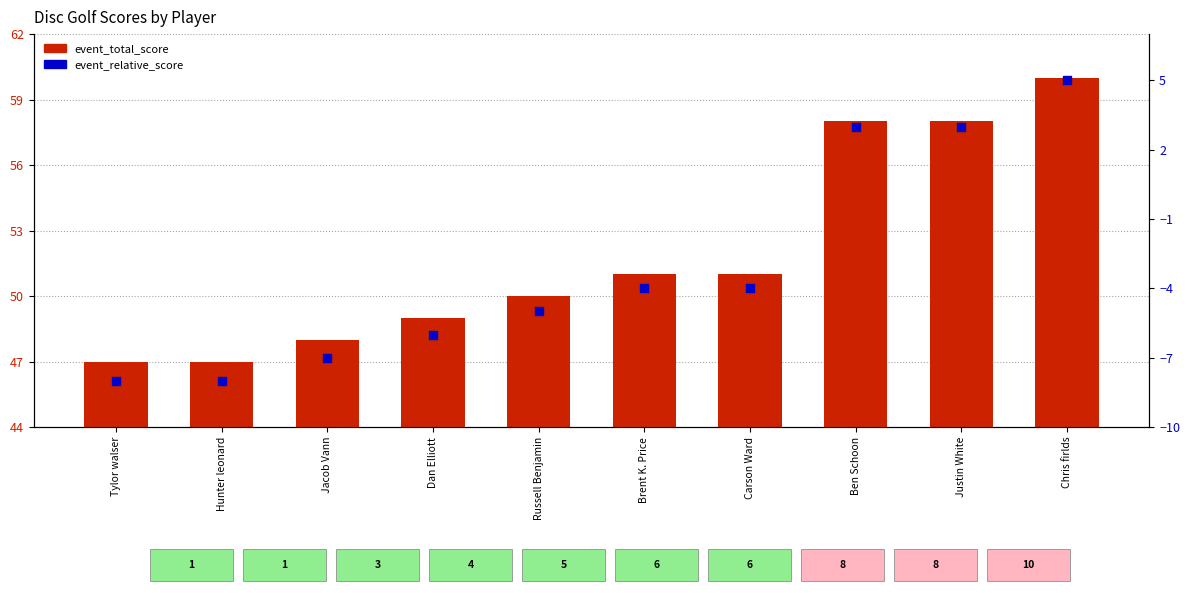

What are all the series names shown in the legend?

event_total_score, event_relative_score